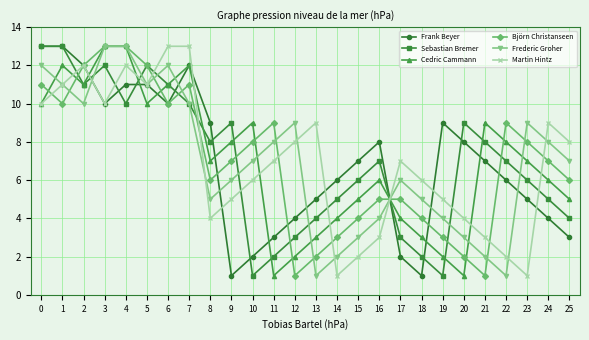

What is the value of the Sebastian Bremer point at the 18th from the left?

3